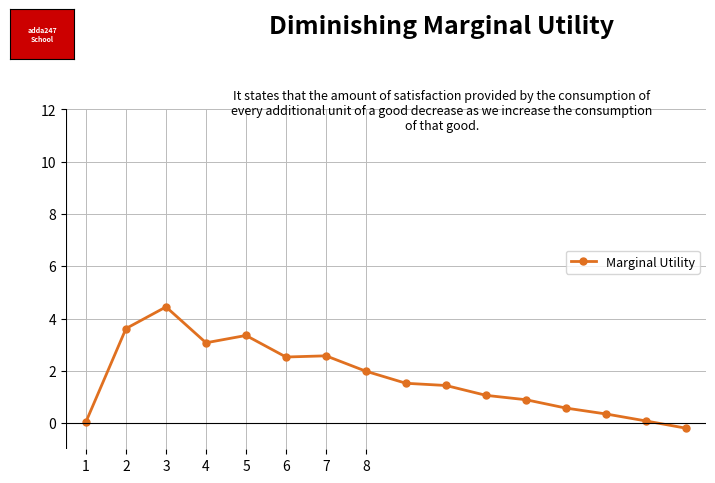

What is the sum of all values?

27.4